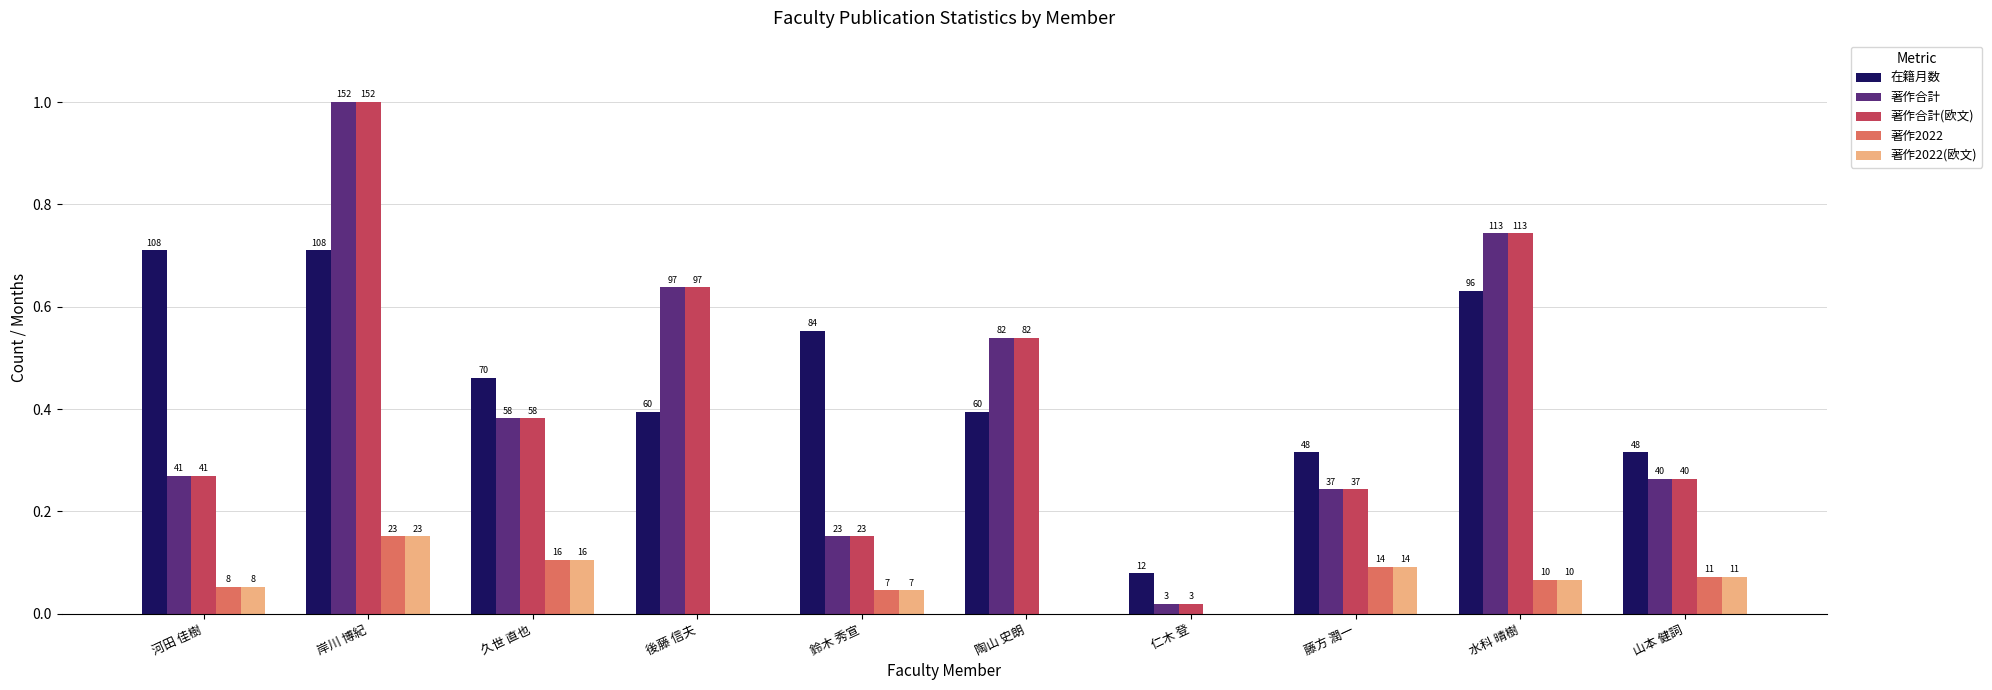

Does the chart contain stacked bars?

No